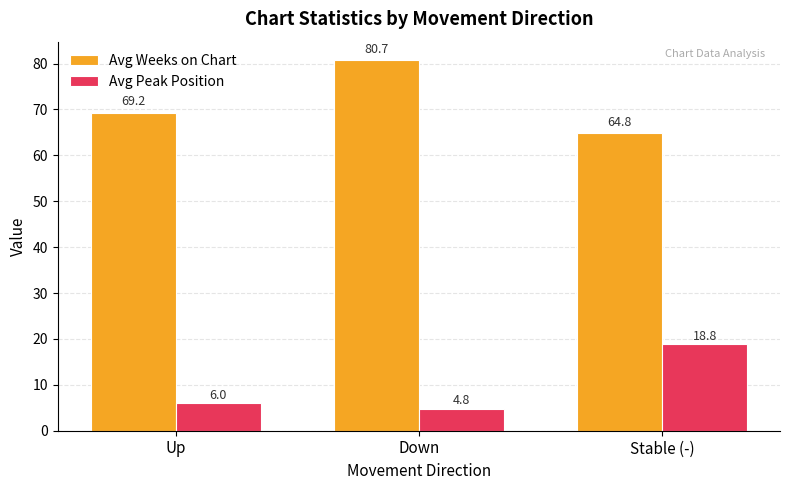

How many bars are there in total?

6